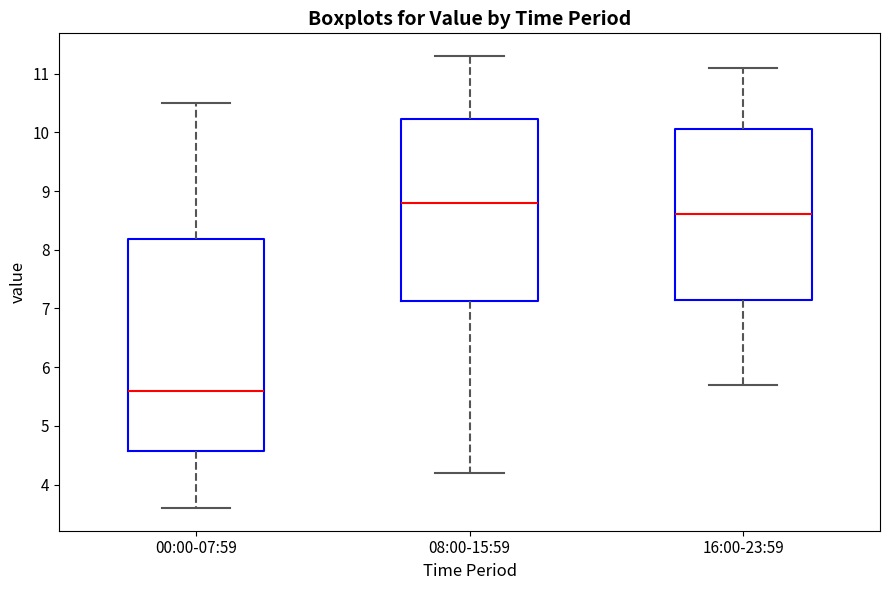

Reading left to right, transcribe this box plot: for each box, give where its median line is, the range the box spans, and where its two whiskers end, as read against the y-axis. The values are not printed on the chart, so give them approximately, as read against the axis.

00:00-07:59: median 5.6, box 4.6 to 8.2, whiskers 3.6 to 10.5
08:00-15:59: median 8.8, box 7.1 to 10.2, whiskers 4.2 to 11.3
16:00-23:59: median 8.6, box 7.2 to 10.1, whiskers 5.7 to 11.1